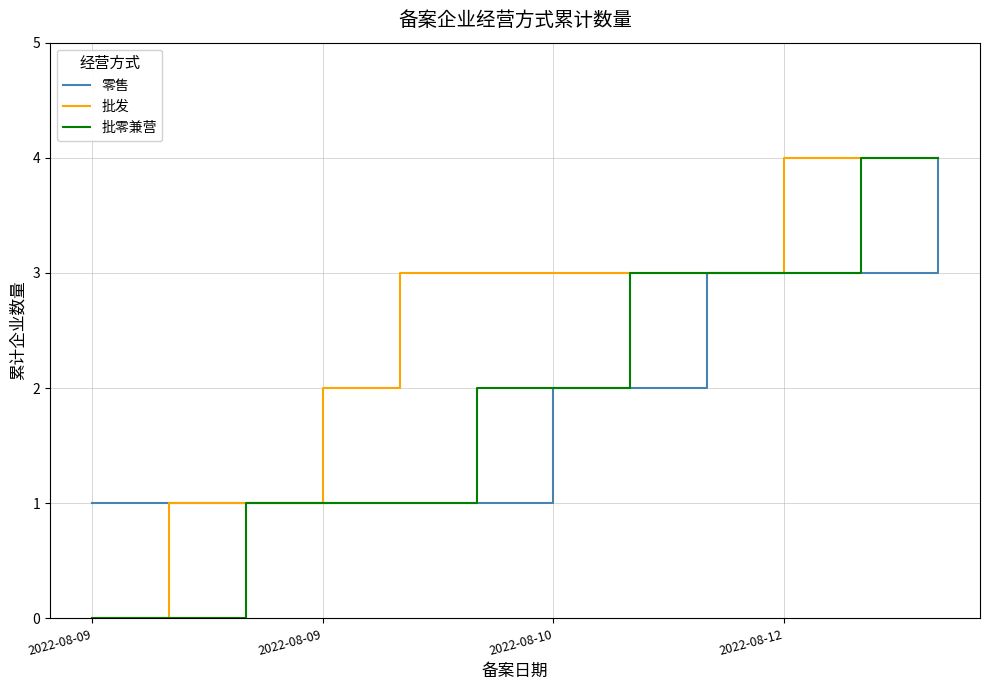

What is the highest value of the 批发 series?

4